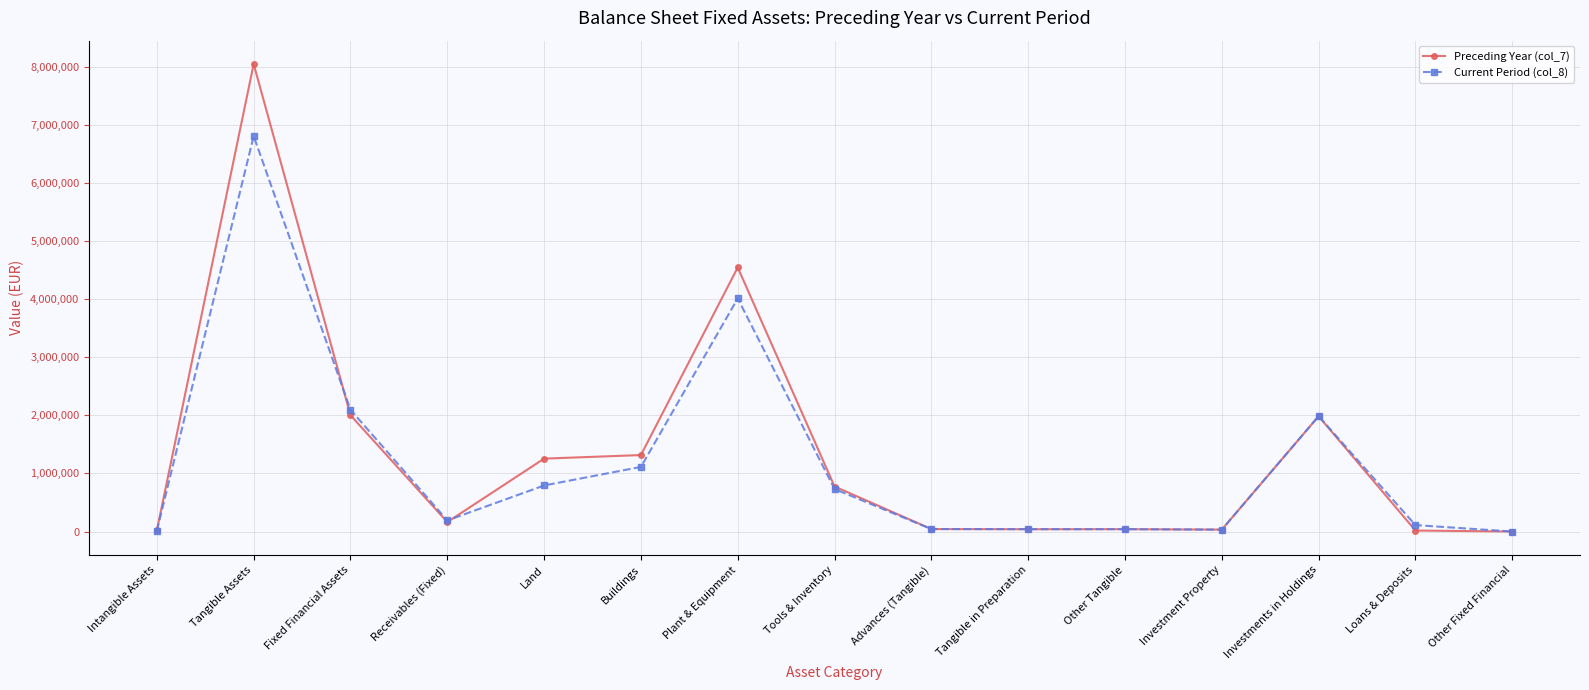

Rank the series by their maximum value, from highest to lowest.

Preceding Year (col_7), Current Period (col_8)